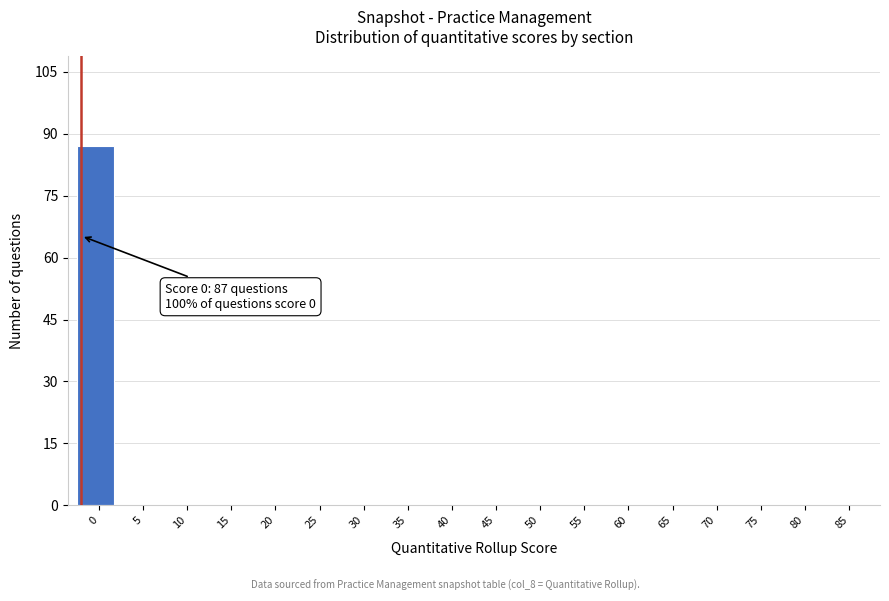

Reading left to right, extract all data points from this chart.

0=87	5=0	10=0	15=0	20=0	25=0	30=0	35=0	40=0	45=0	50=0	55=0	60=0	65=0	70=0	75=0	80=0	85=0